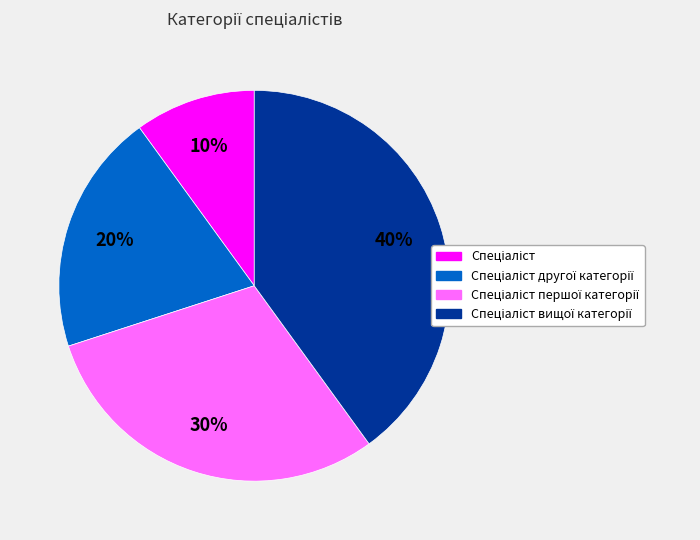

To the nearest percent, what is the difference between the largest and smallest slice percentages?

30%